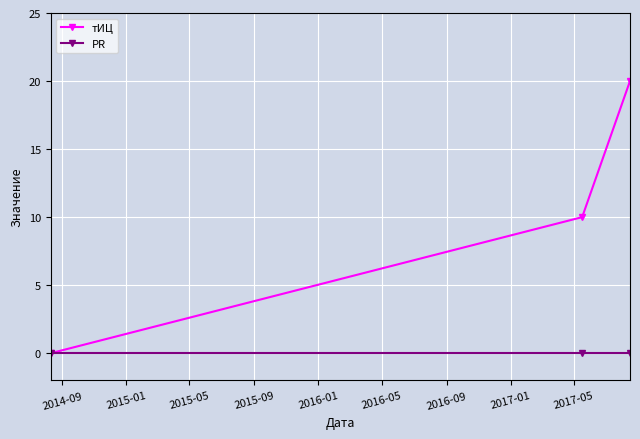

List the series in order of their peak value, lowest first.

PR, тИЦ